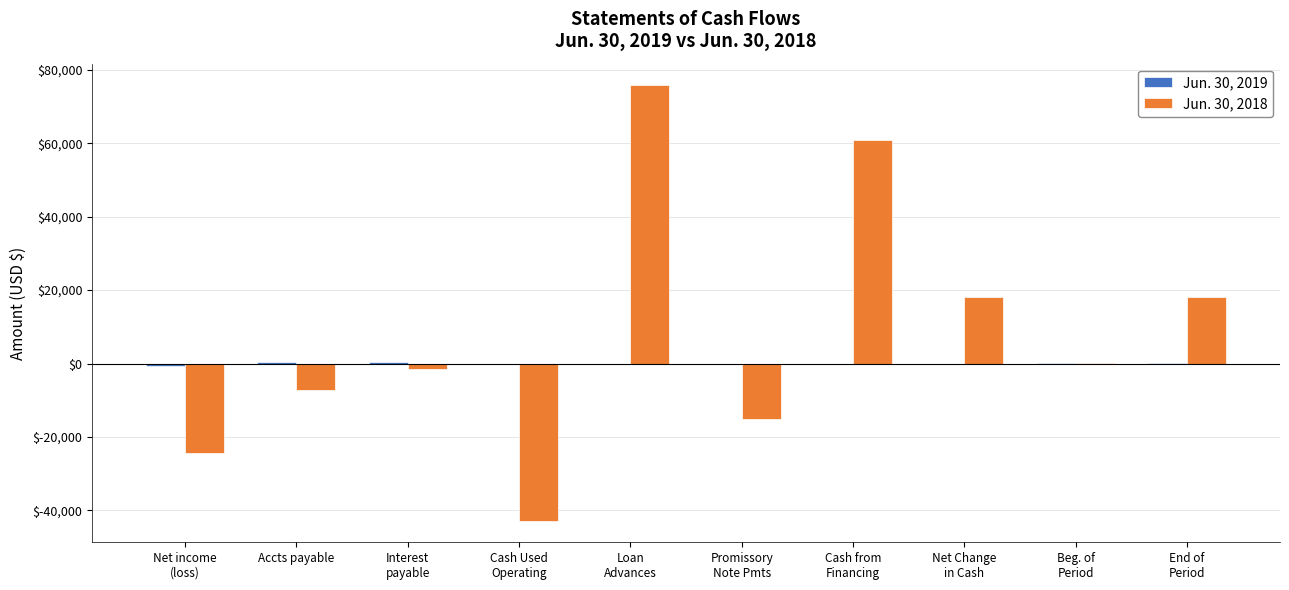

What is the greatest value displayed?

75770